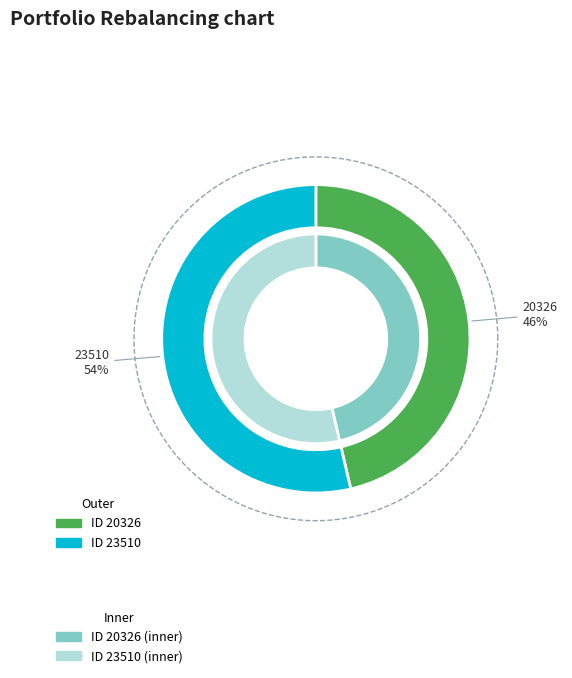

What is the largest slice in the pie chart?

23510